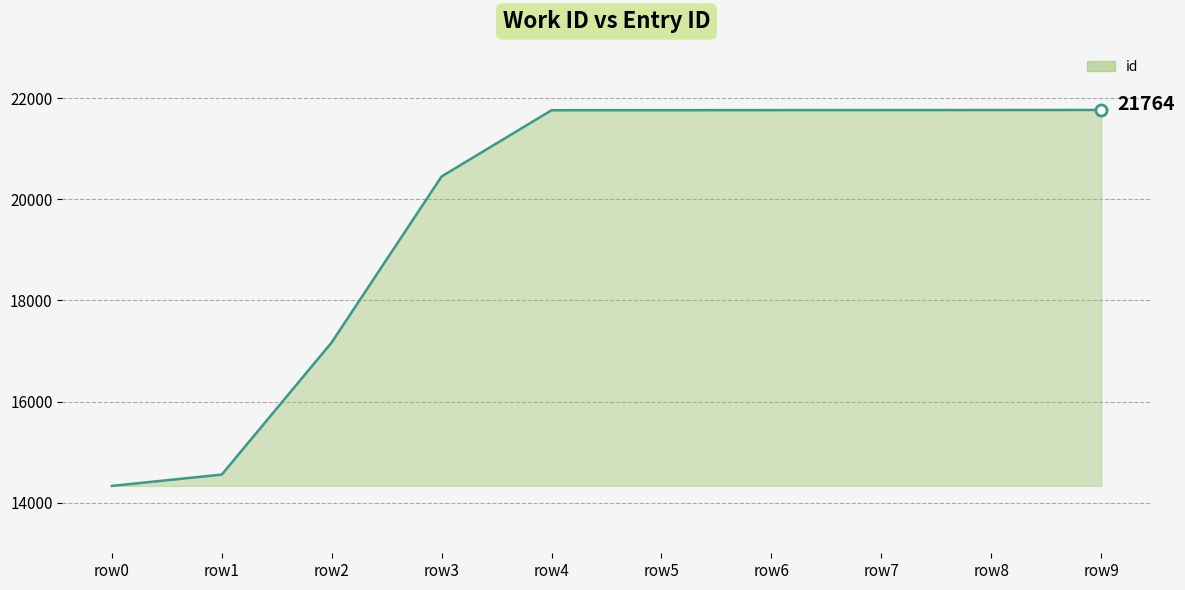

What is the approximate value at row4?

21759